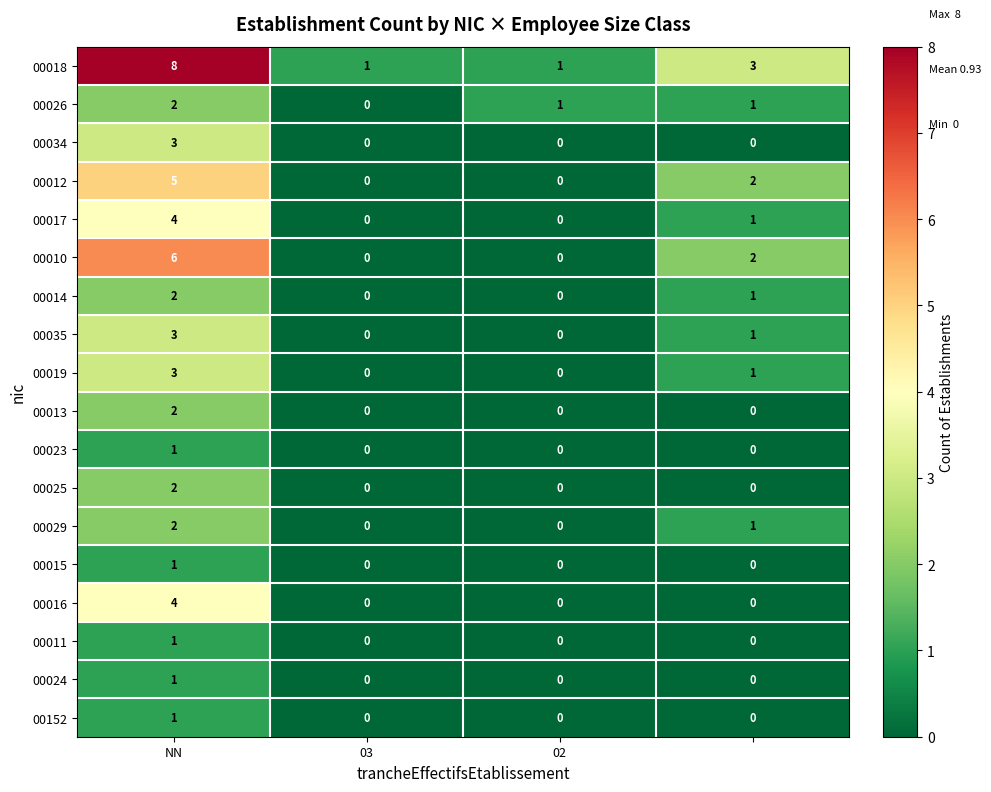

What is the sum of all 00029 values?

3